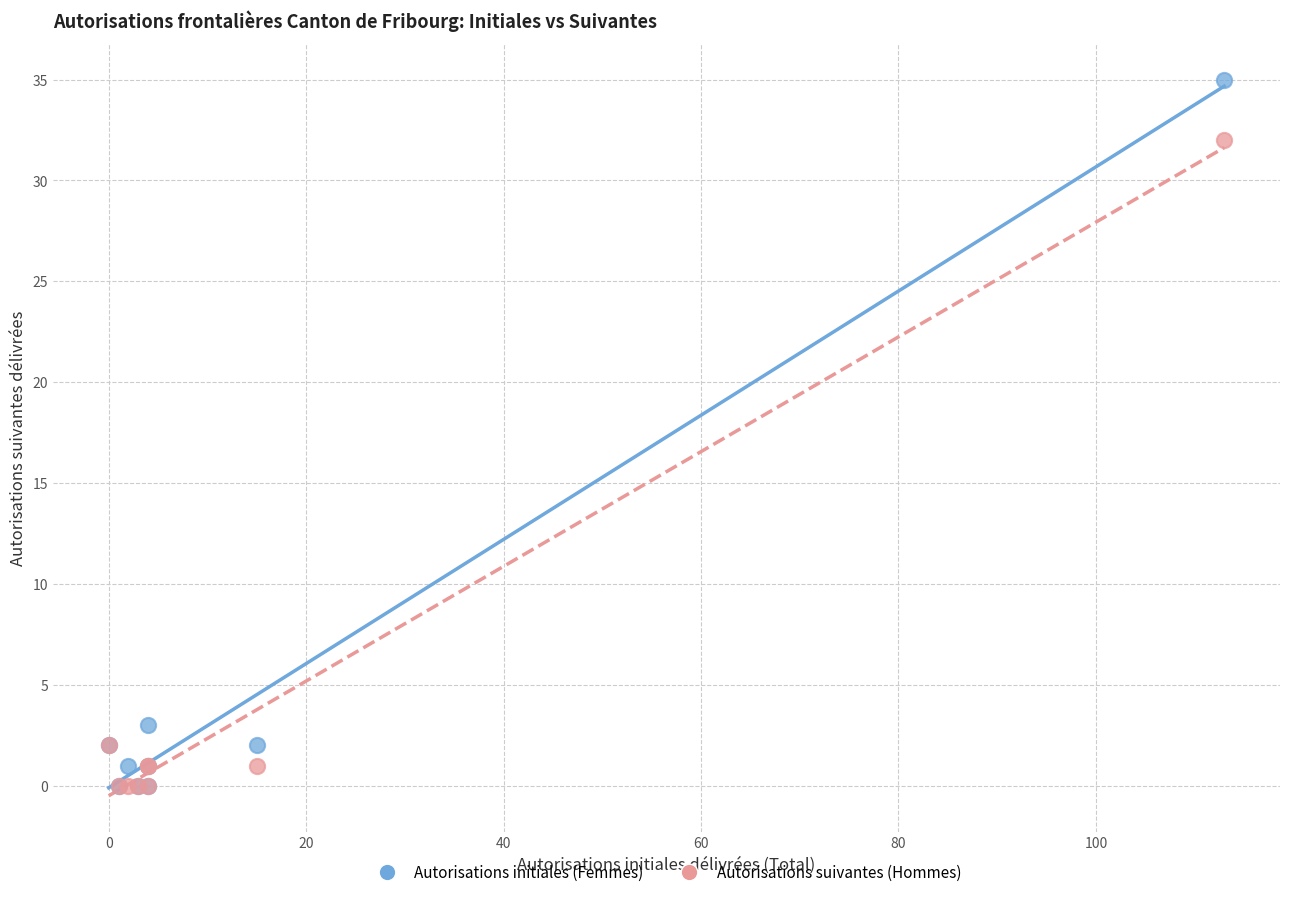

Which series reaches the maximum Y coordinate?

Autorisations initiales (Femmes)